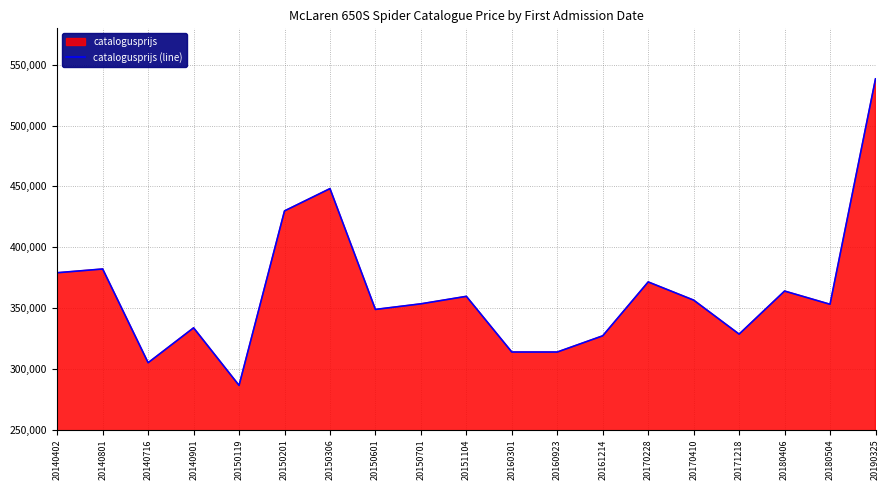

What is the difference between the maximum and minimum values?

252120